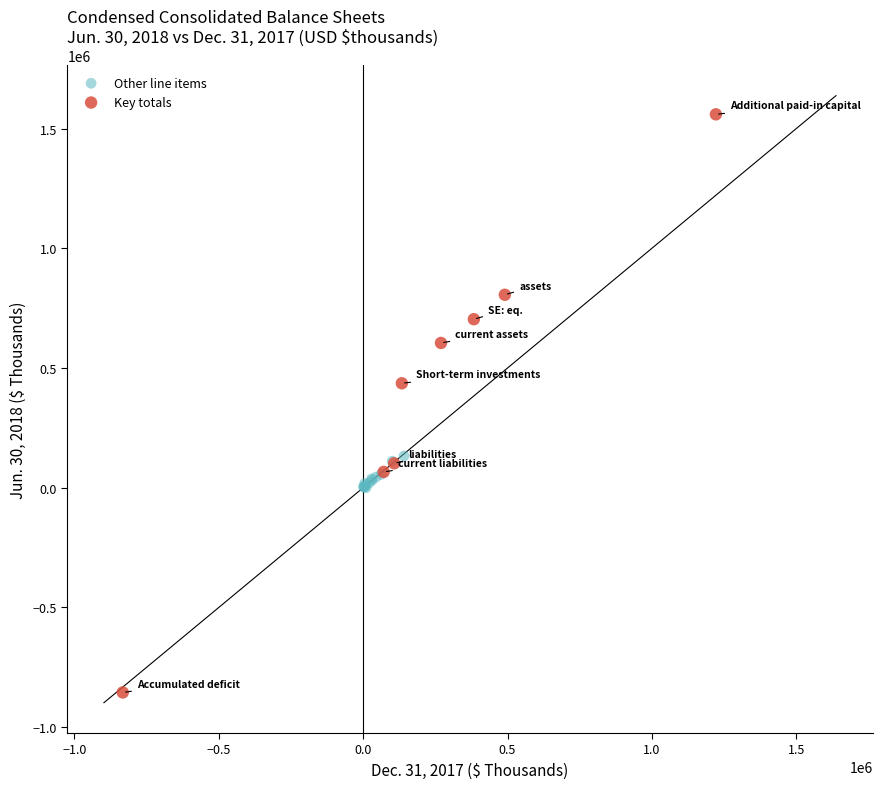

Which series reaches the minimum Y coordinate?

Key totals